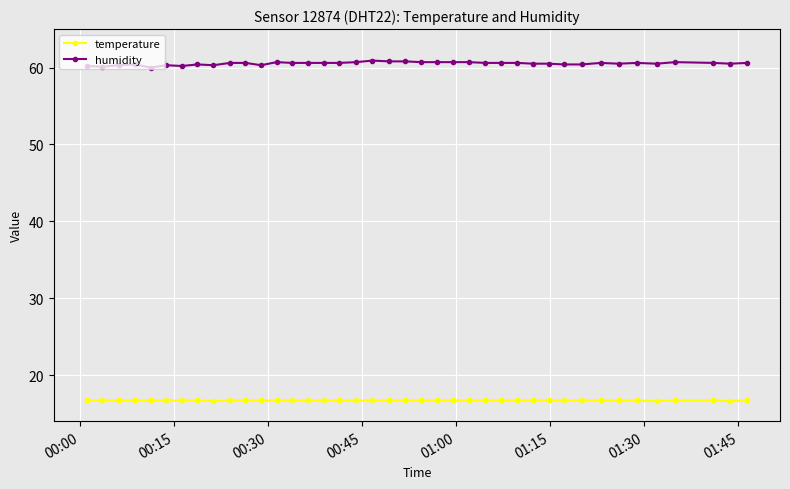

Is this an area chart (filled region under the line)?

No